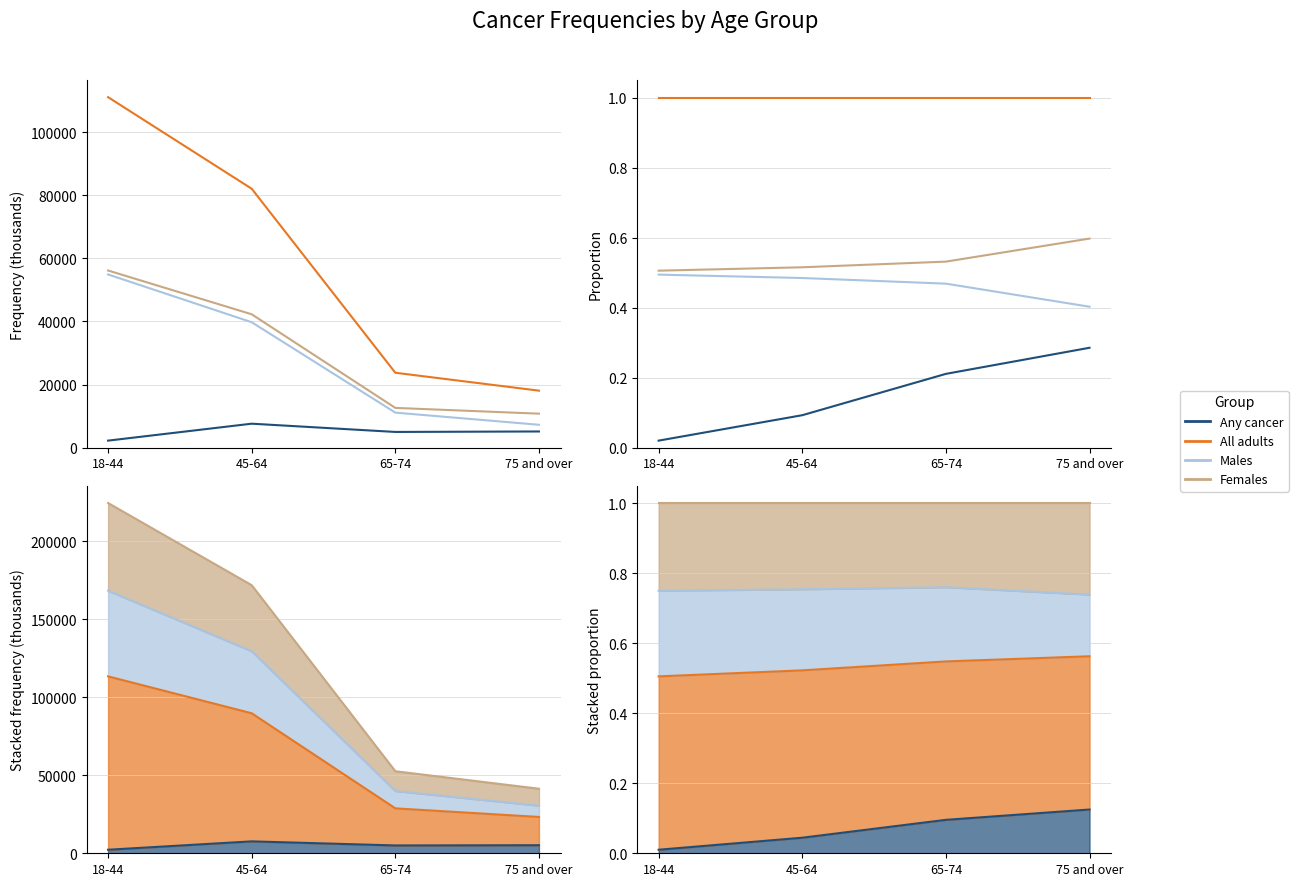

Where is Males nearest to the value 0?

75 and over